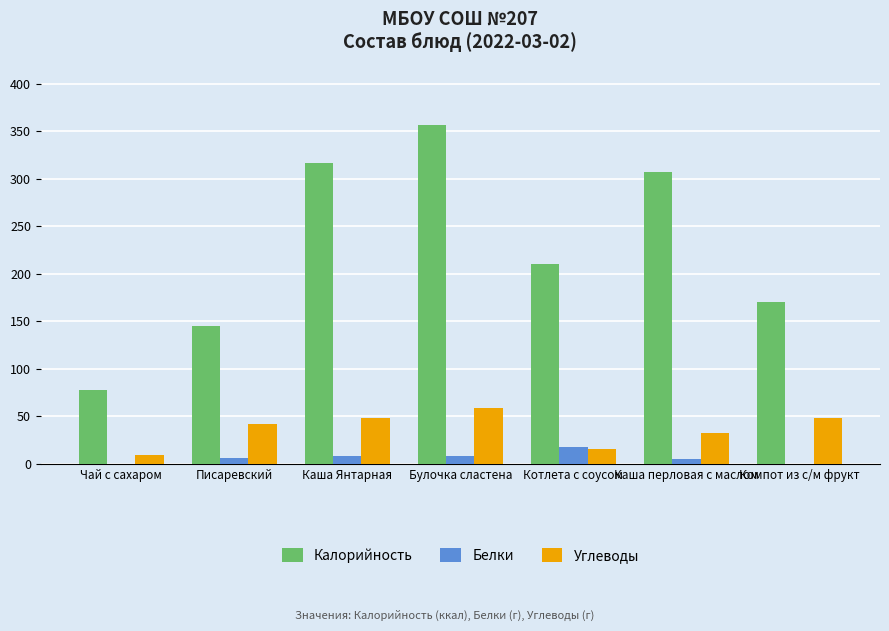

What is the sum of all Калорийность values?

1584